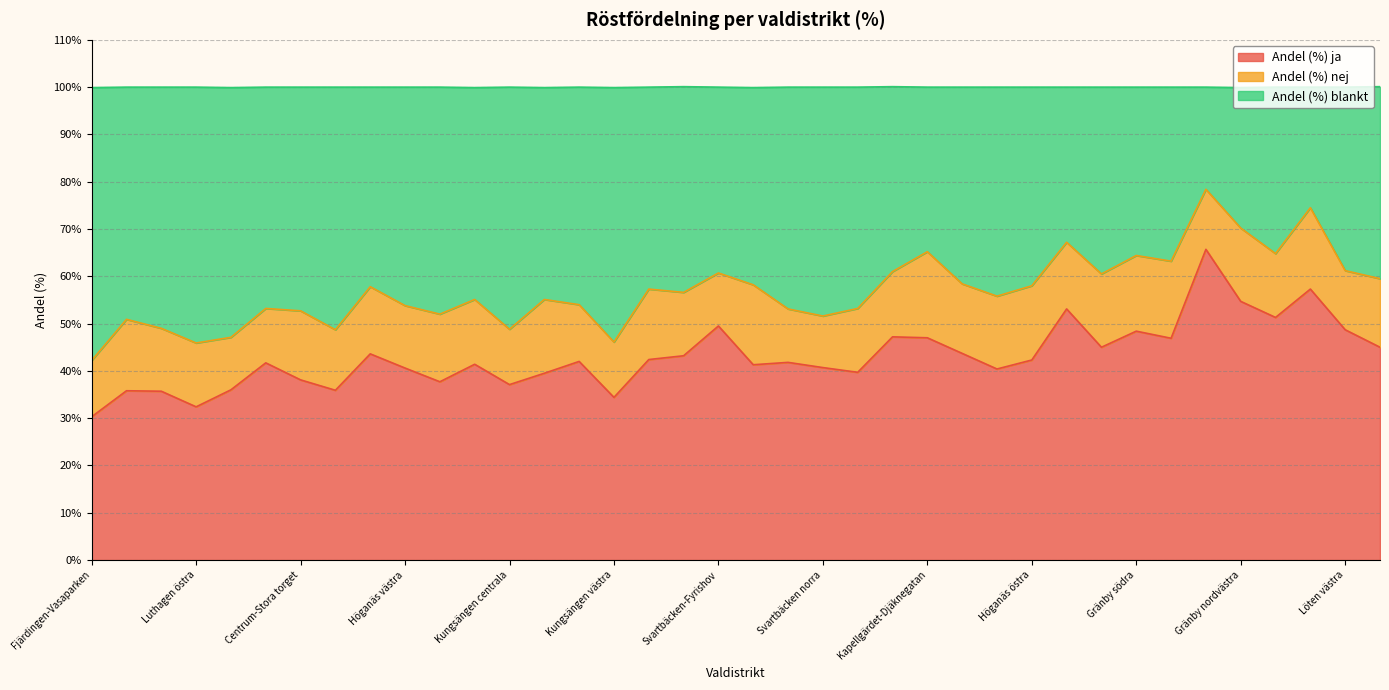

True or false: Andel (%) ja has a value of 20.8 at Fjärdingen-Vasaparken.

False